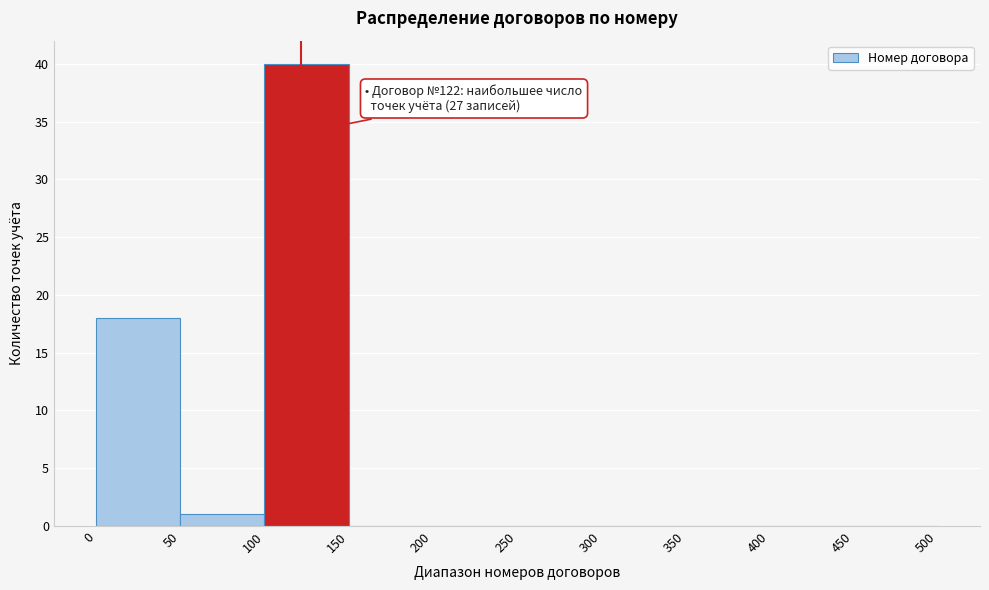

Over which range of the x-axis is the bar tallest?

100 to 150